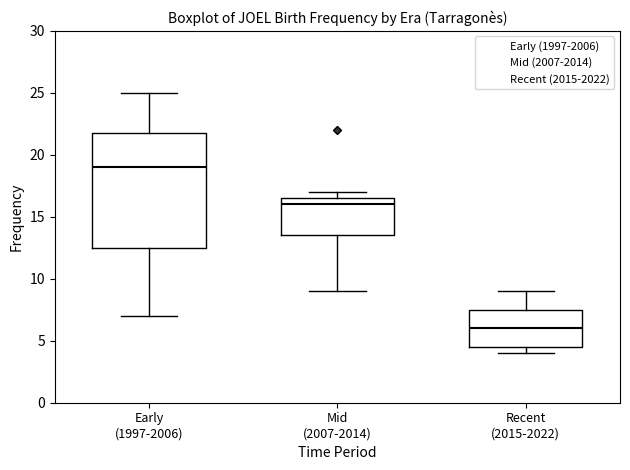

Where does the median line of the box for Recent (2015-2022) sit on the y-axis? The values are not printed on the chart, so give them approximately, as read against the axis.

6.0